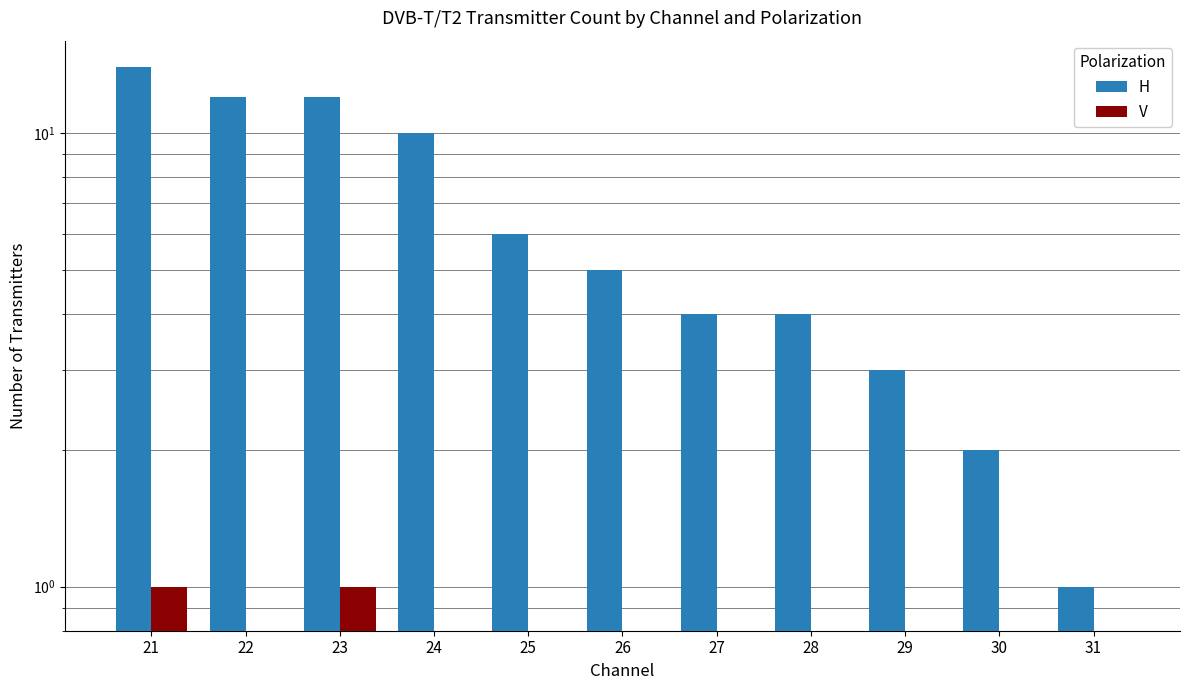

What is the total value across all series at 22?

12